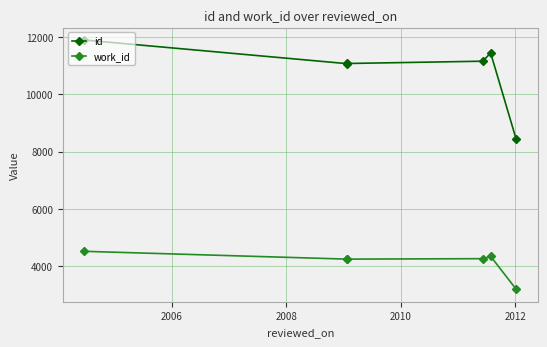

Reading right to left, what are all the values shown in this chart?

id: 8428	11437	11149	11069	11063	11887
work_id: 3203	4351	4269	4253	4253	4525